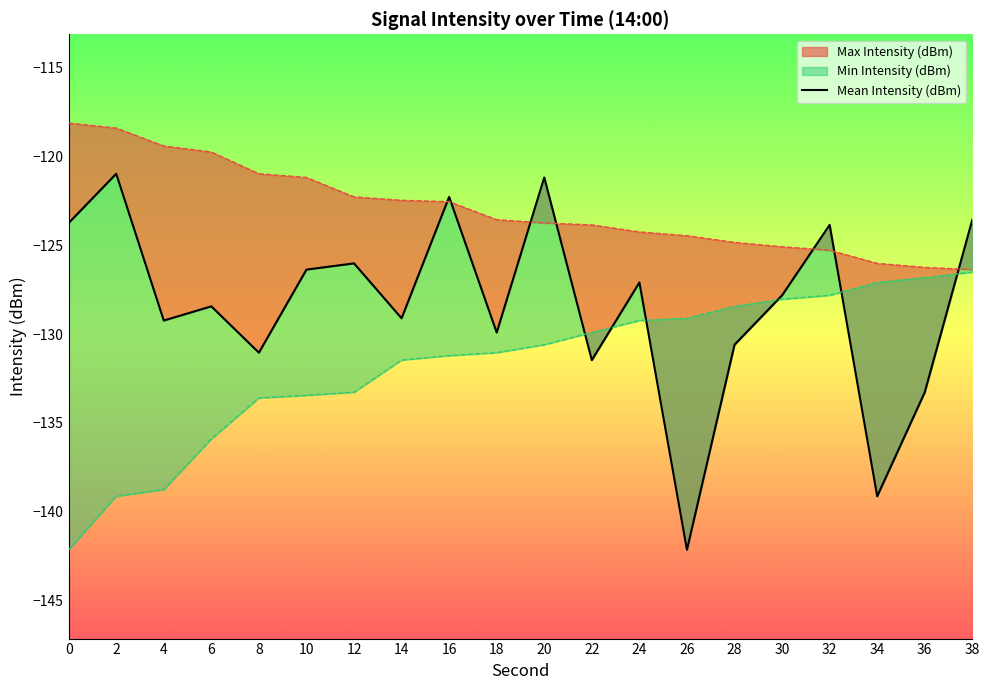

What is the sum of the values at 16 and 6?

-250.7